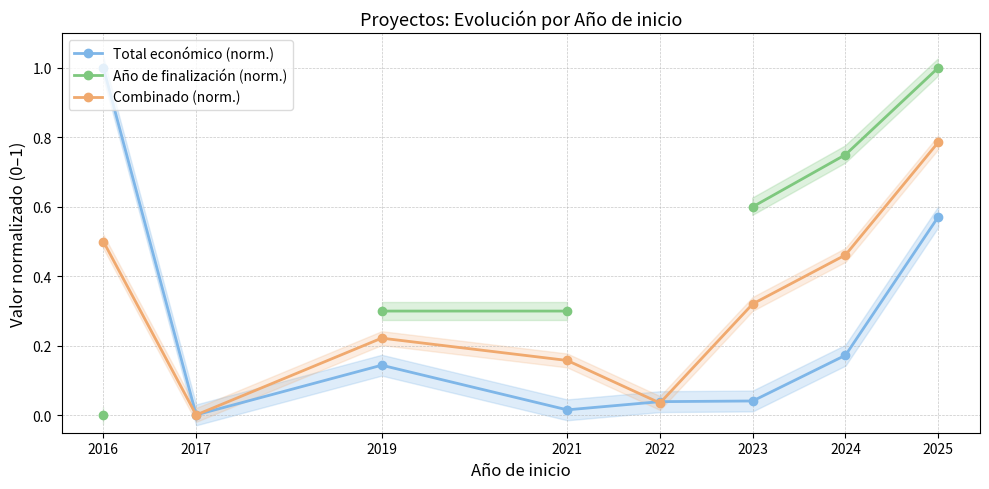

The Combinado (norm.) series shows 0.3 at 2019. True or false?

False